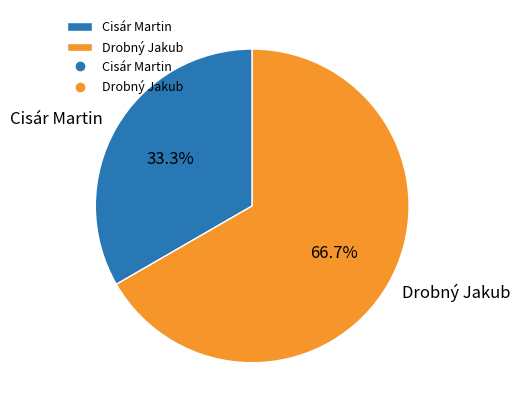

The Drobný Jakub slice represents 78% of the pie. True or false?

False